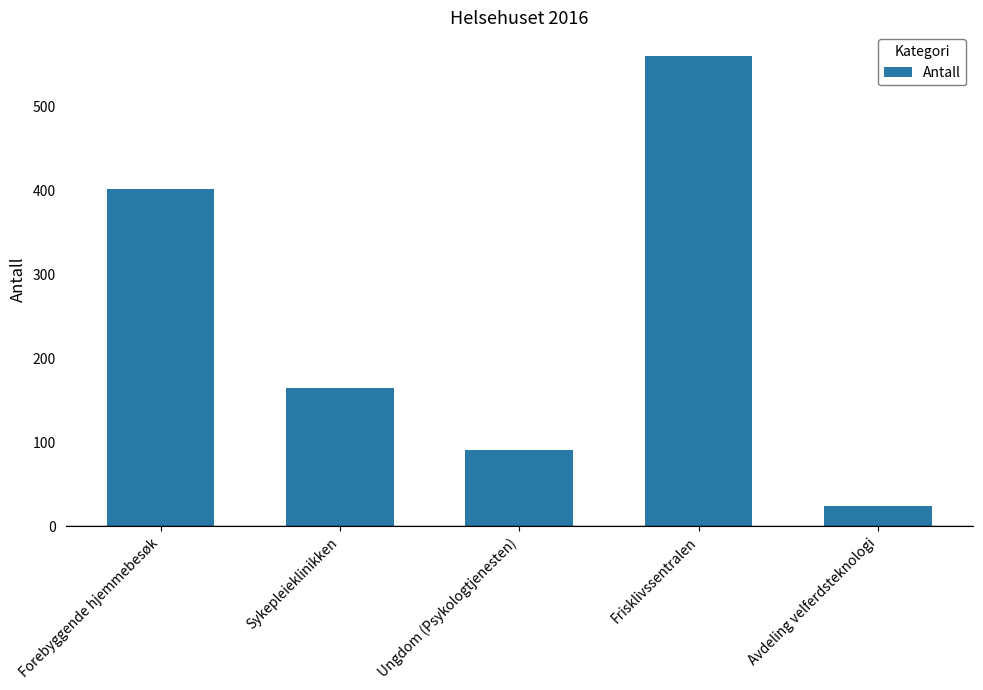

What is the ratio of the value at Forebyggende hjemmebesøk to the value at Sykepleieklinikken?

2.4